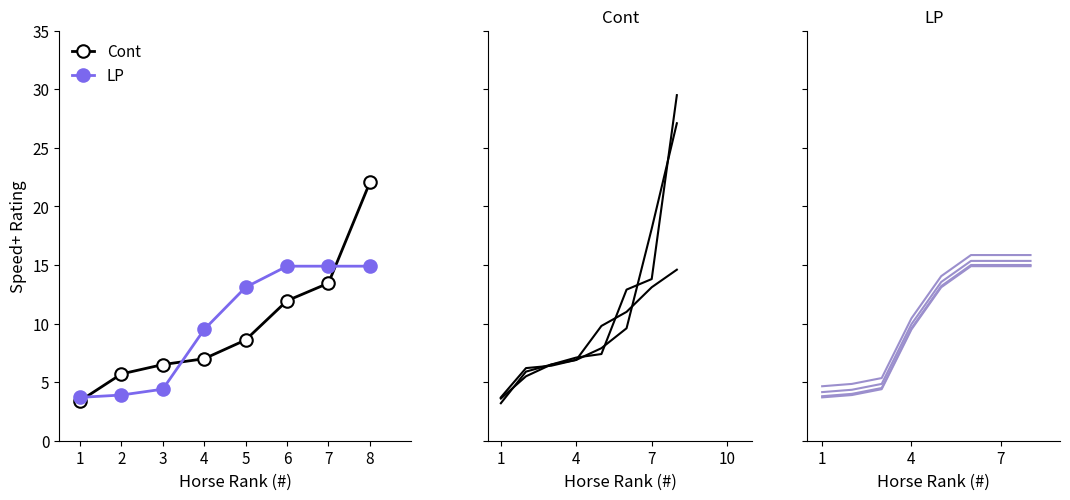

What is the value of the CANTERBURY point at the 8th from the left?

14.9